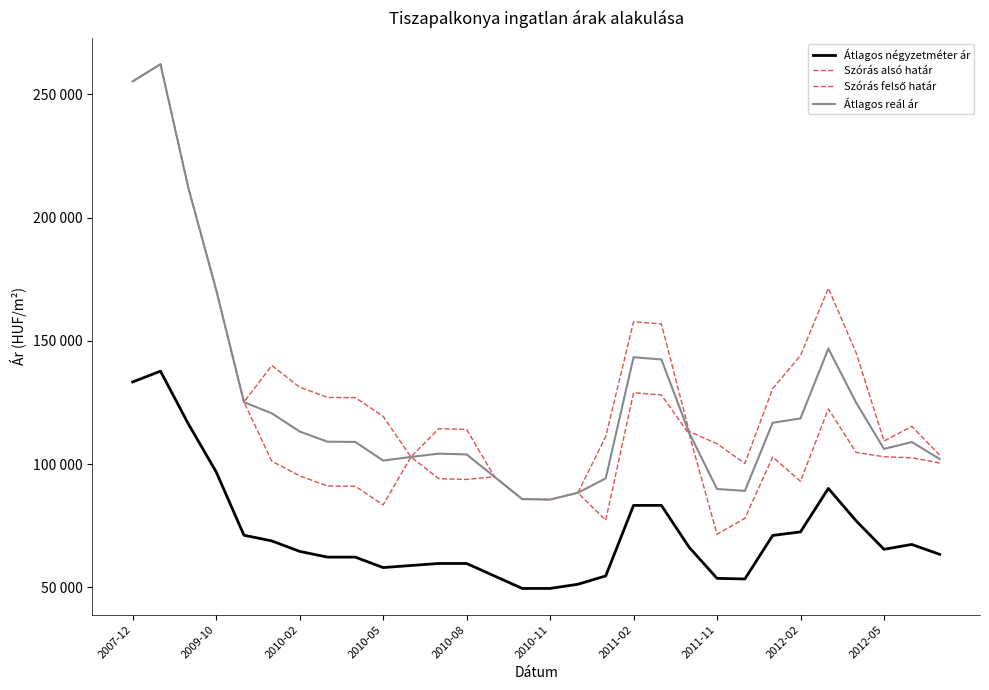

Does the chart display data point markers on the line(s)?

No